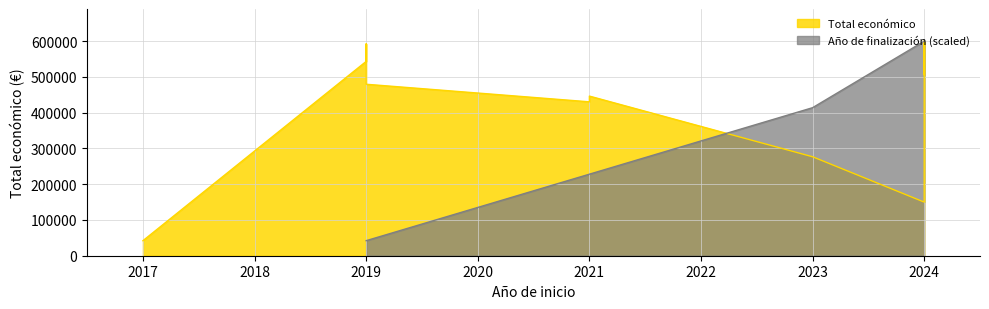

Where does the data first go above 548889?

2019